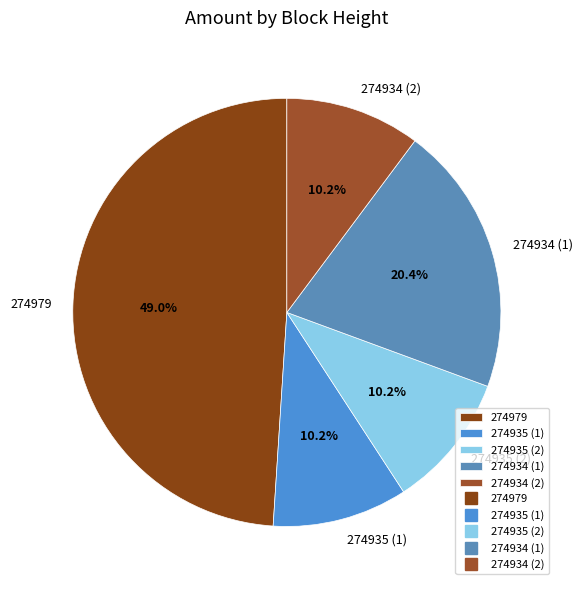

Approximately how many times larger is the value at 274934 (2) compared to 274935 (1)?

1.0